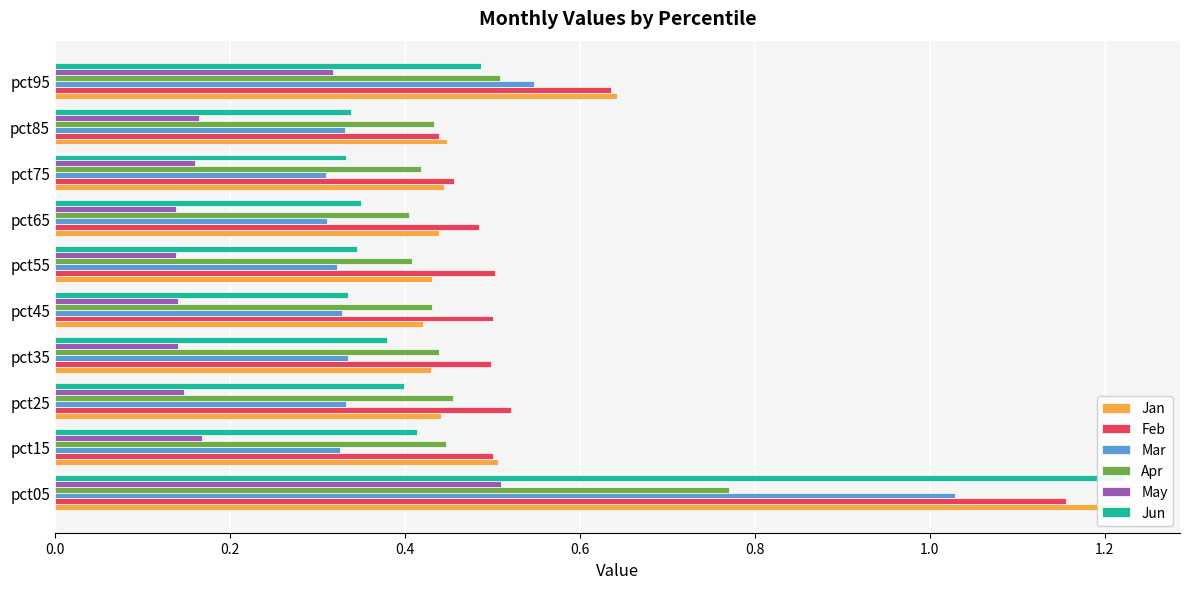

What is the difference between the maximum and minimum values in the Apr series?

0.4